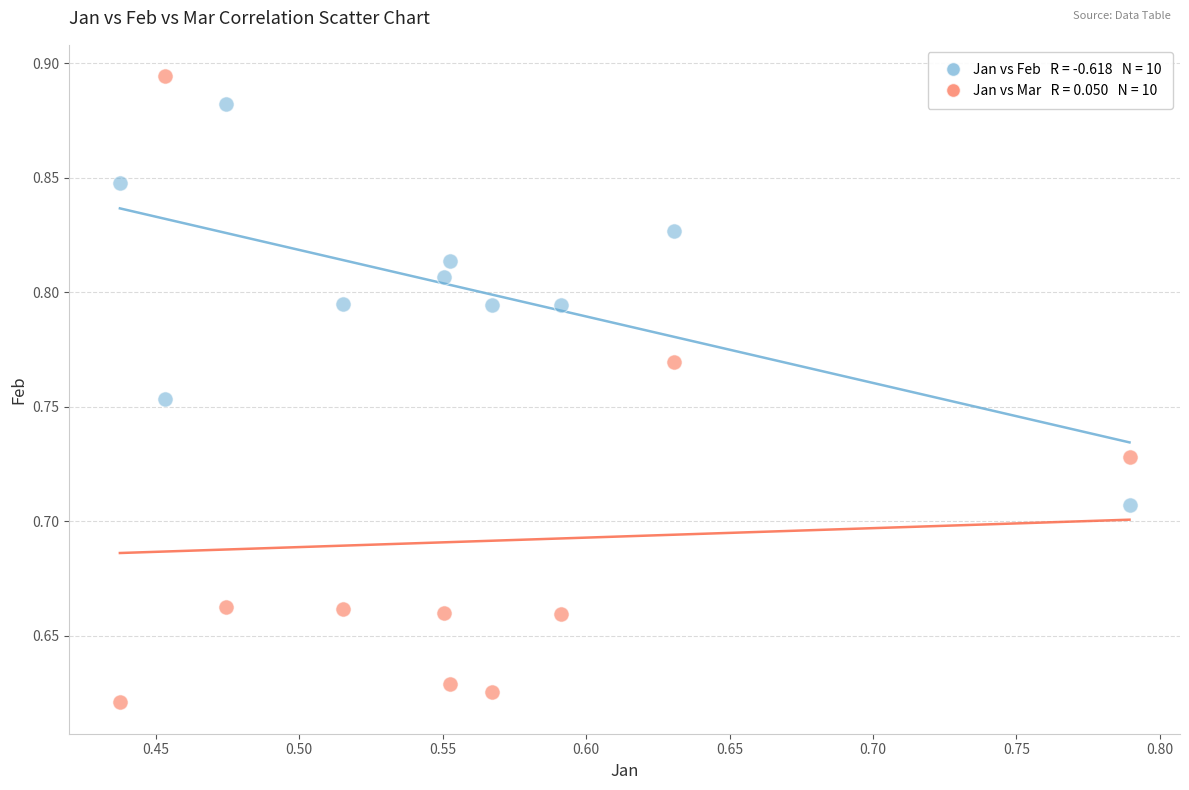

Across all data points, what is the range of X values (max minus min)?

0.4